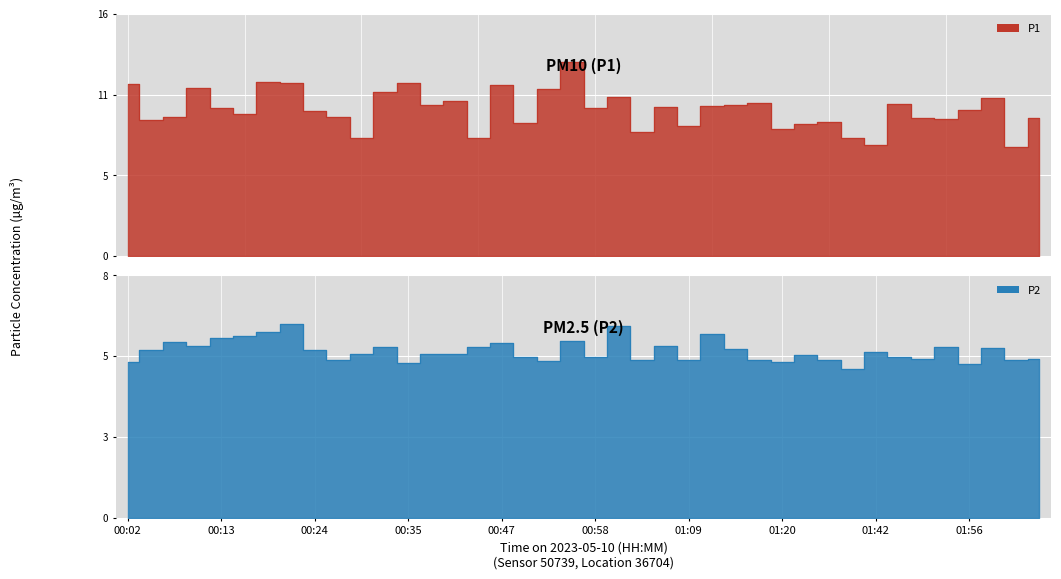

True or false: P1 has a value of 9.4 at 00:08.

True